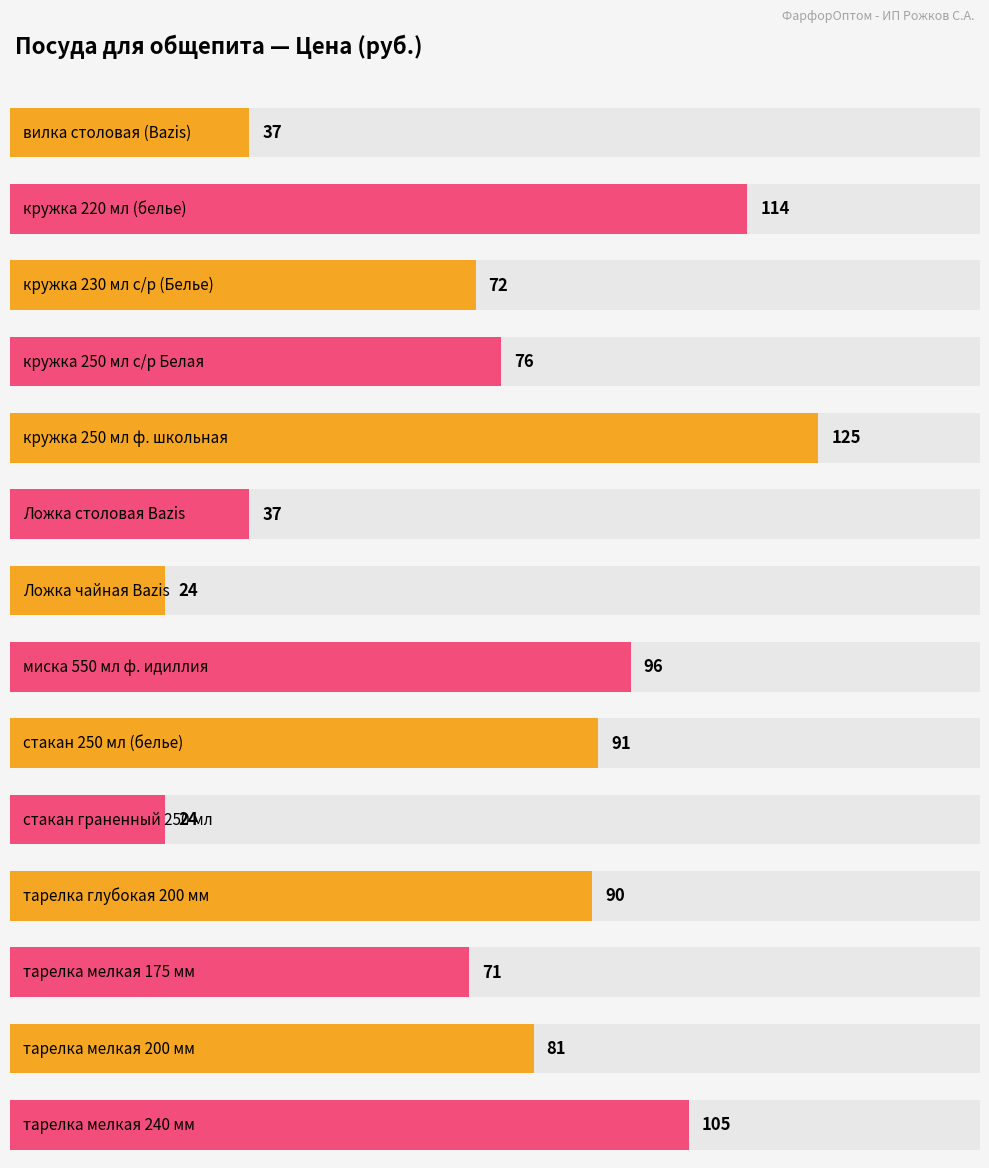

Rank the categories by value from lowest to highest.

Ложка чайная Bazis, стакан граненный 250 мл, вилка столовая (Bazis), Ложка столовая Bazis, тарелка мелкая 175 мм, кружка 230 мл с/р (Белье), кружка 250 мл с/р Белая, тарелка мелкая 200 мм, тарелка глубокая 200 мм, стакан 250 мл (белье), миска 550 мл ф. идиллия, тарелка мелкая 240 мм, кружка 220 мл (белье), кружка 250 мл ф. школьная